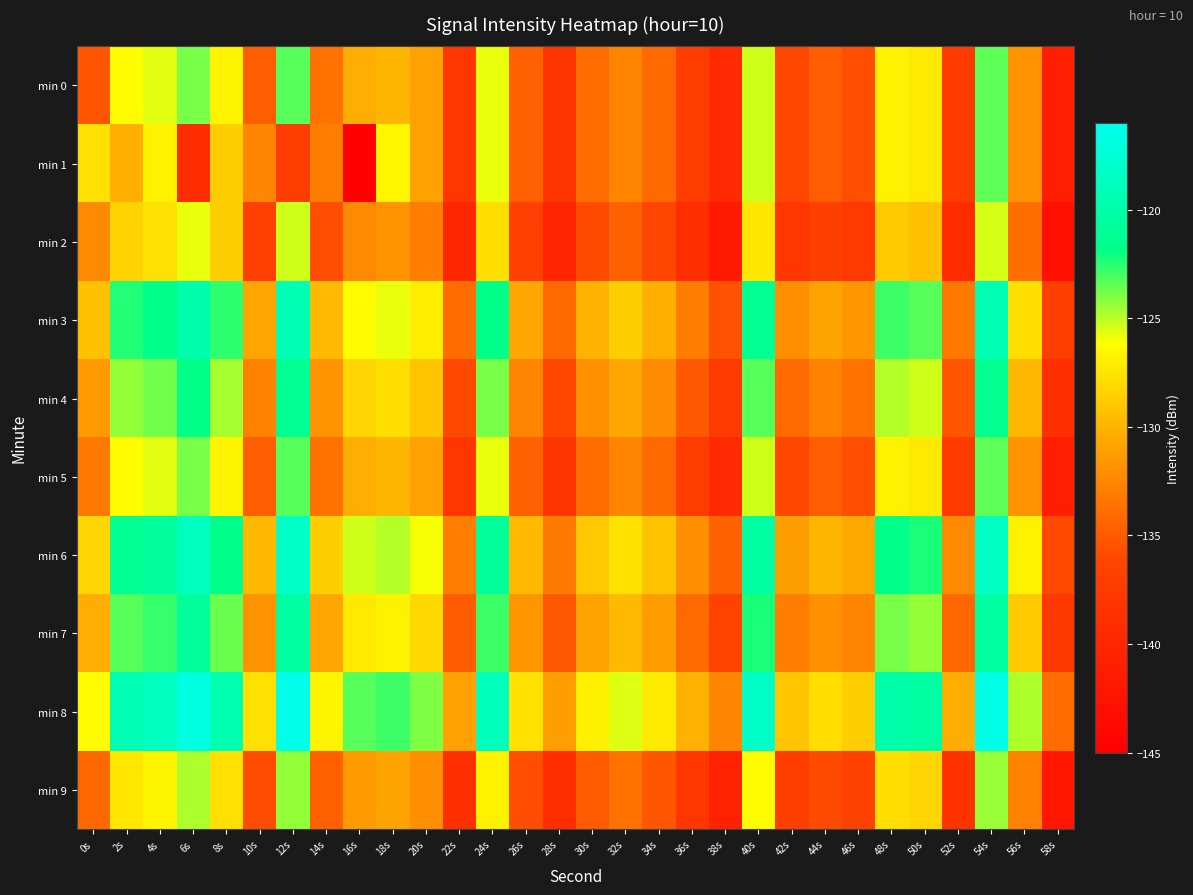

Which series has the largest range (max minus min)?

min 1